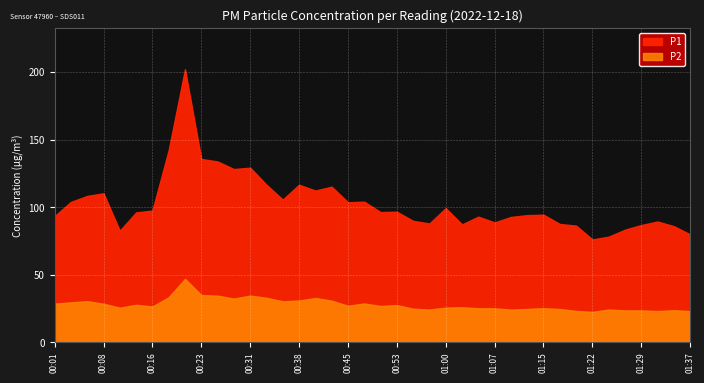

What is the lowest value of the P1 series?

76.2